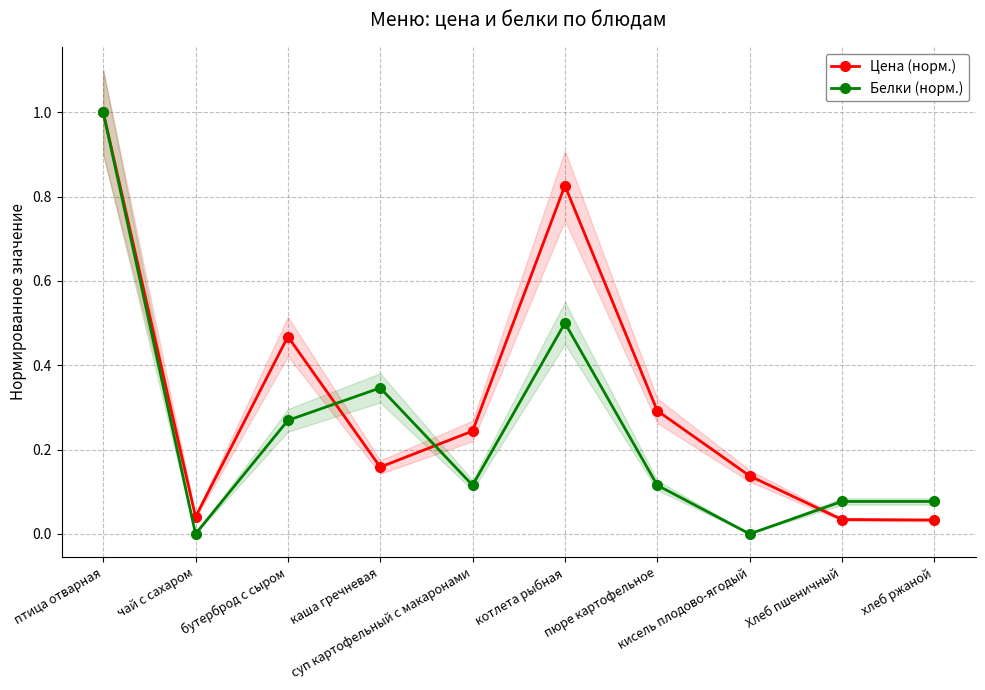

How many lines are shown in the chart?

2